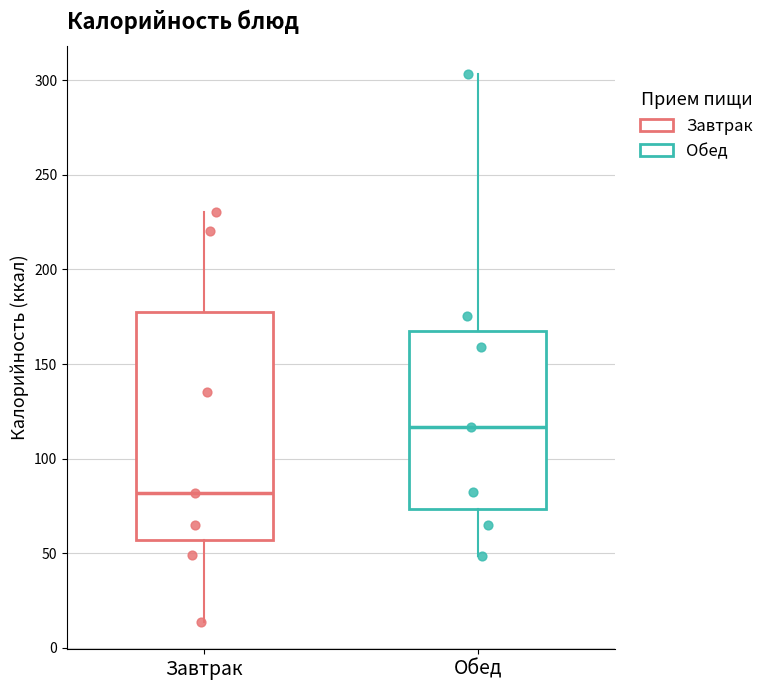

Comparing the boxes themselves (not the whiskers), which one is the tallest?

Завтрак